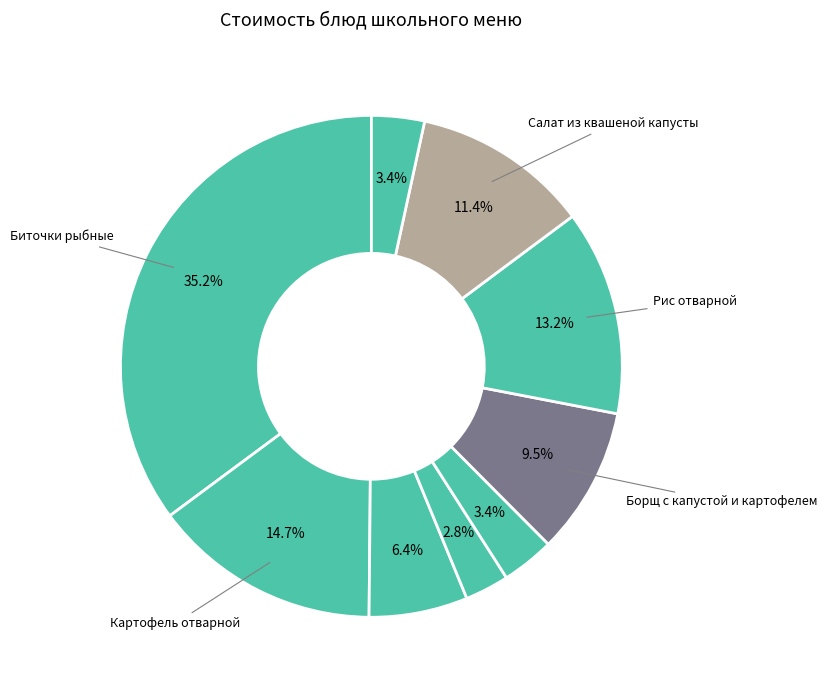

To the nearest percent, what is the difference between the largest and smallest slice percentages?

32%